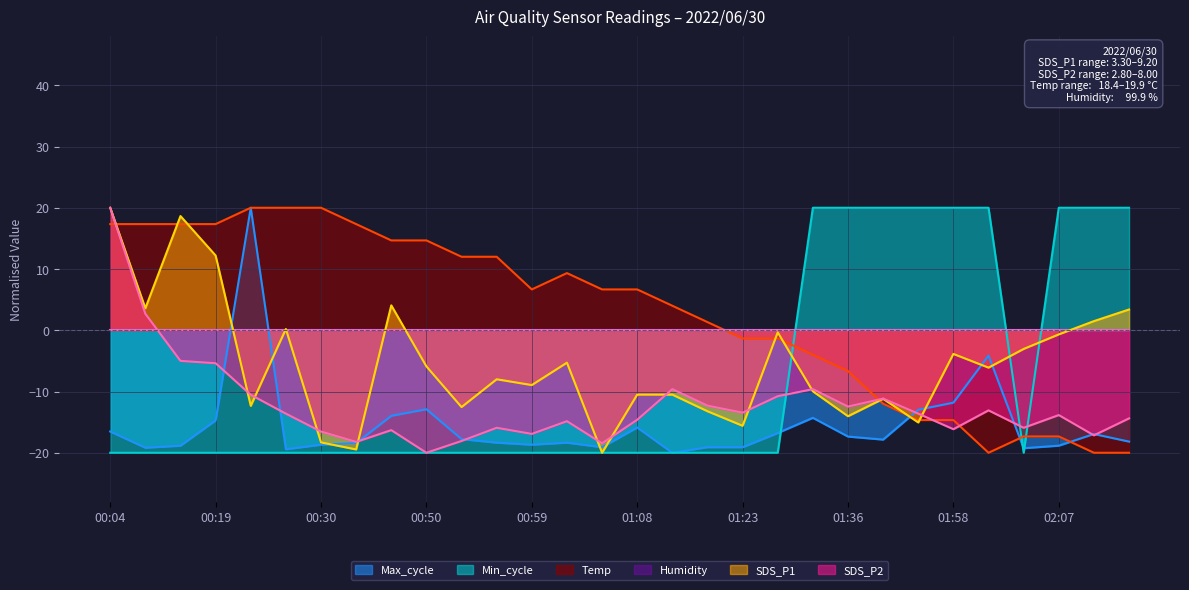

Is it true that SDS_P1 equals -5.6 at 00:25?

False